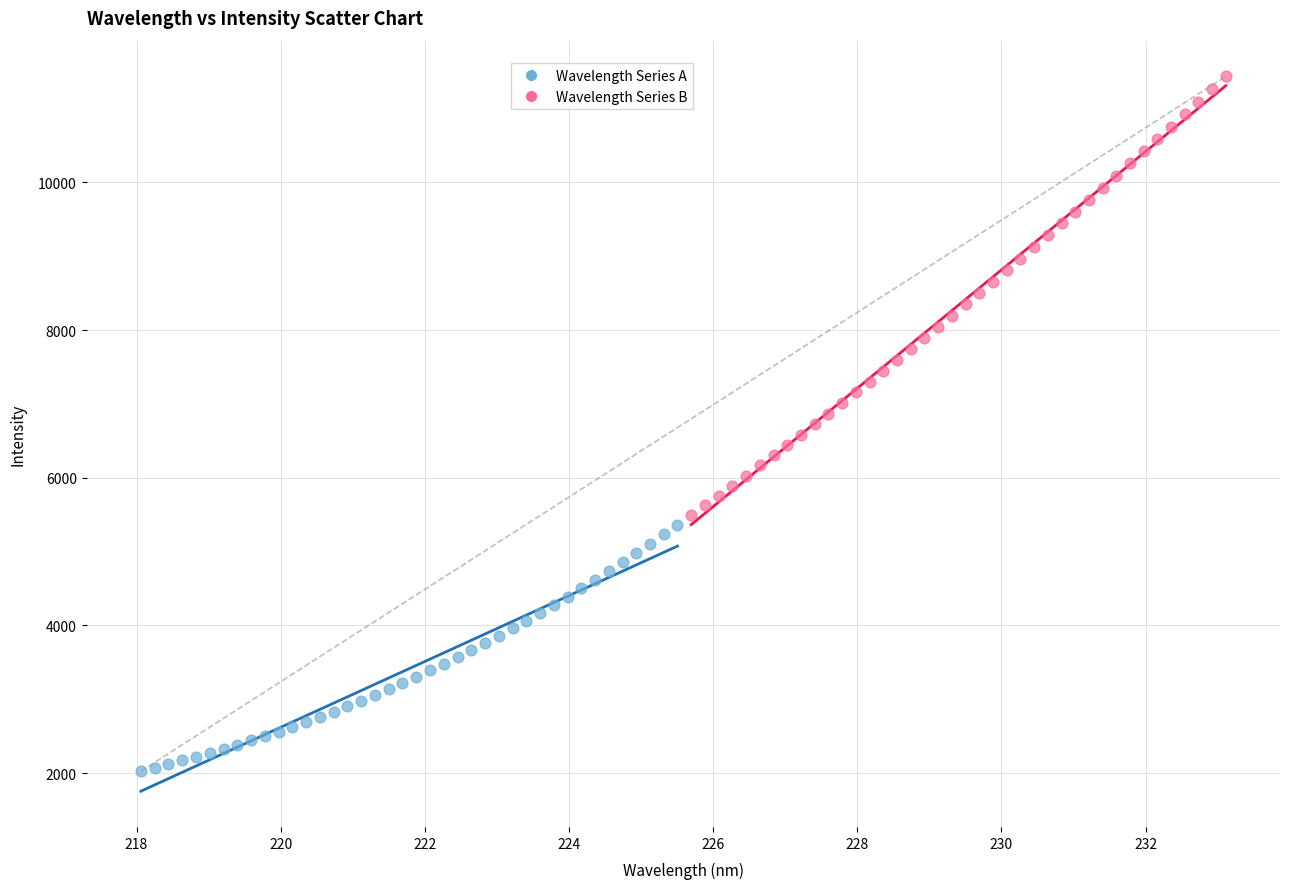

Which series reaches the minimum Y coordinate?

Wavelength Series A